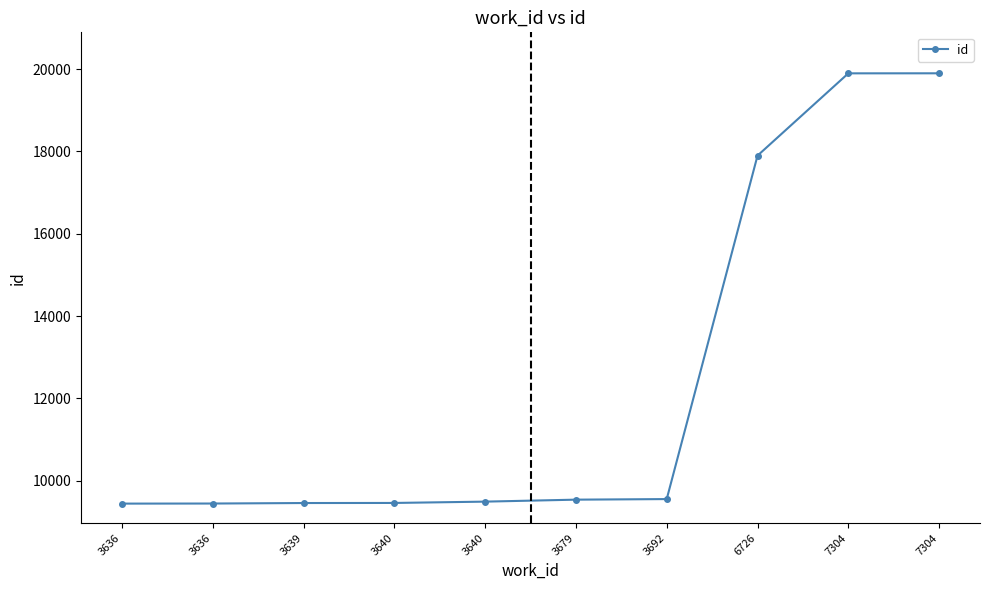

How many data points are less than 9543?

5